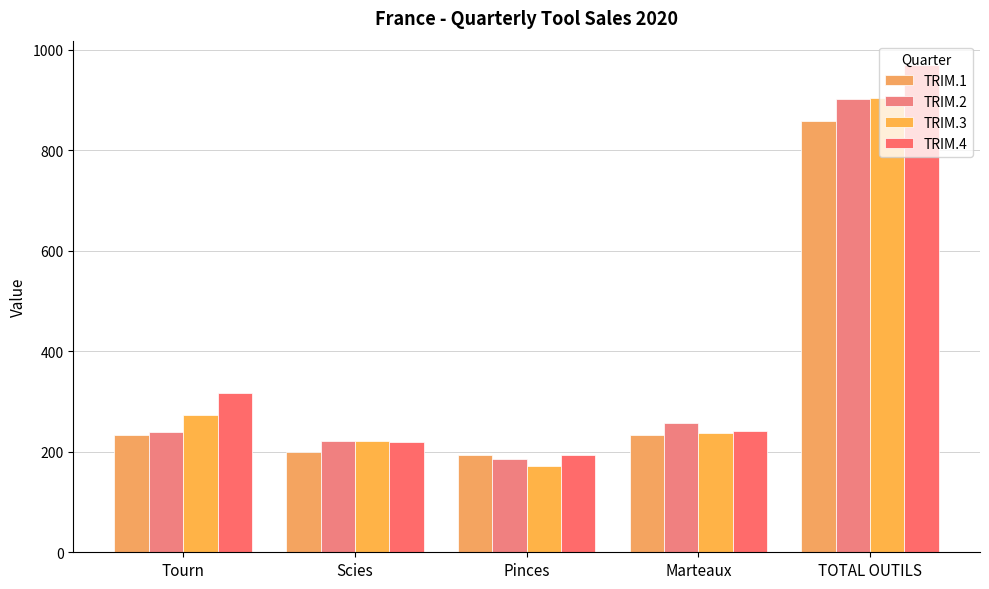

The value of TRIM.1 at TOTAL OUTILS is 859. True or false?

True